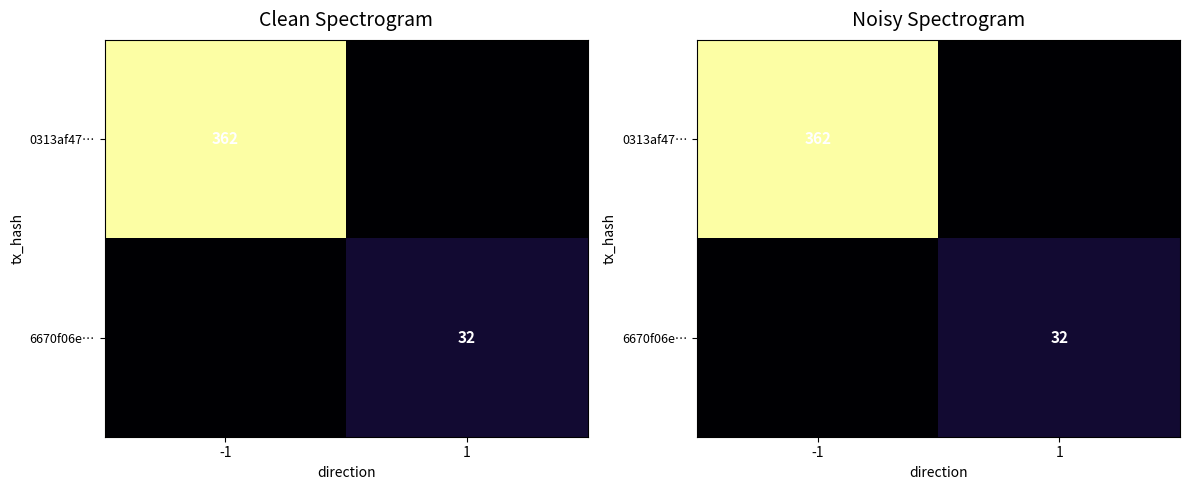

Which has a higher value, -1 or 1?

-1